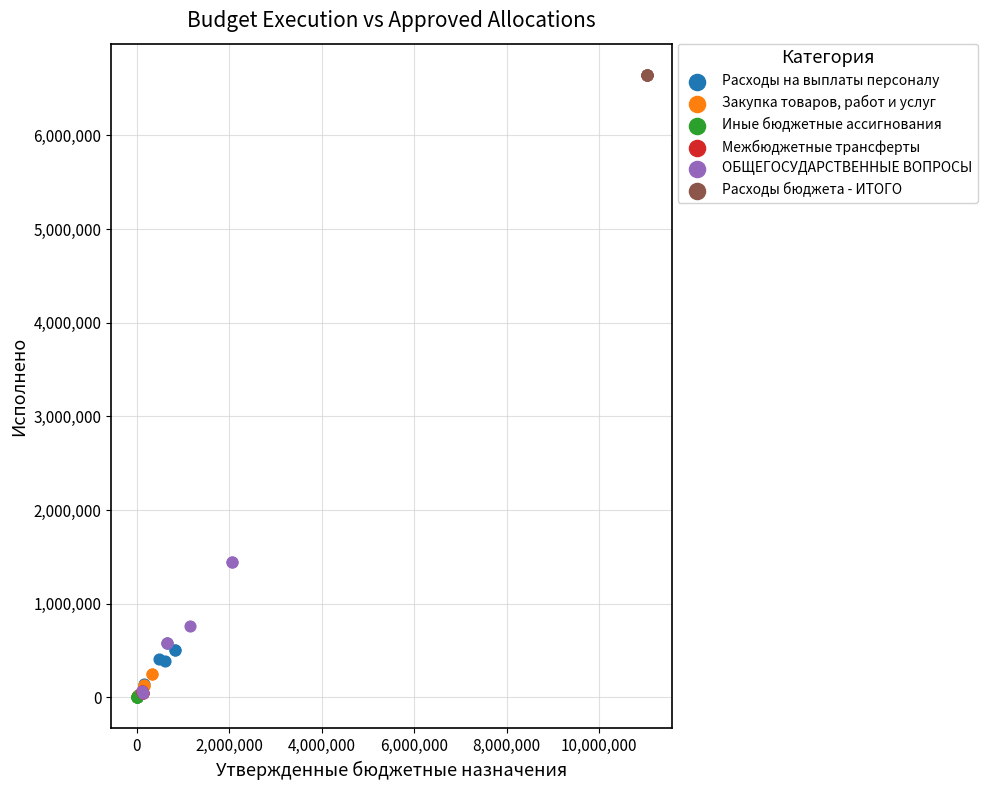

Which series reaches the maximum Y coordinate?

Расходы бюджета - ИТОГО